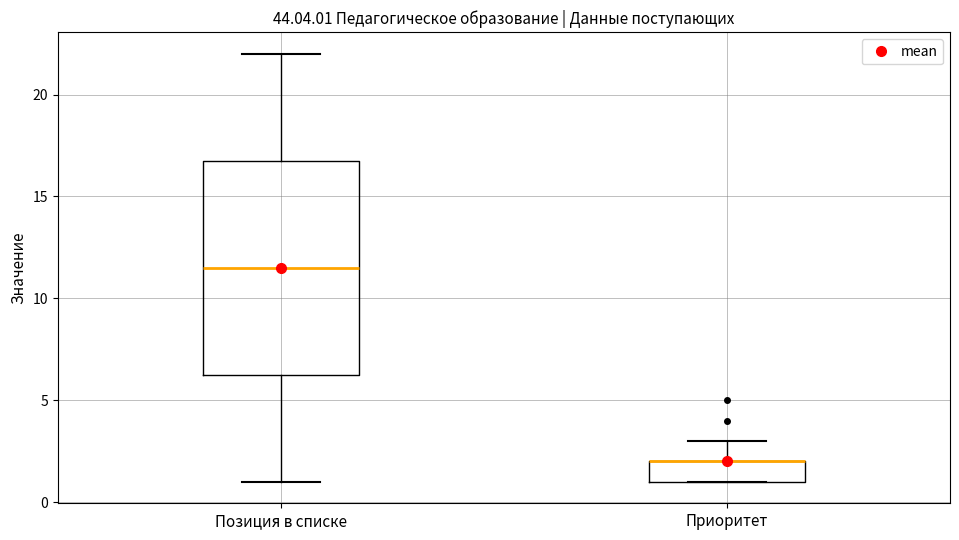

Reading left to right, read every box against the y-axis: the position of its median line, the range the box covers, and the ends of its whiskers. The values are not printed on the chart, so give them approximately, as read against the axis.

Позиция в списке: median 11.5, box 6.5 to 17.0, whiskers 1.0 to 22.0
Приоритет: median 2.0 (drawn on the box's upper edge), box 1.0 to 2.0, whiskers 1.0 to 3.0